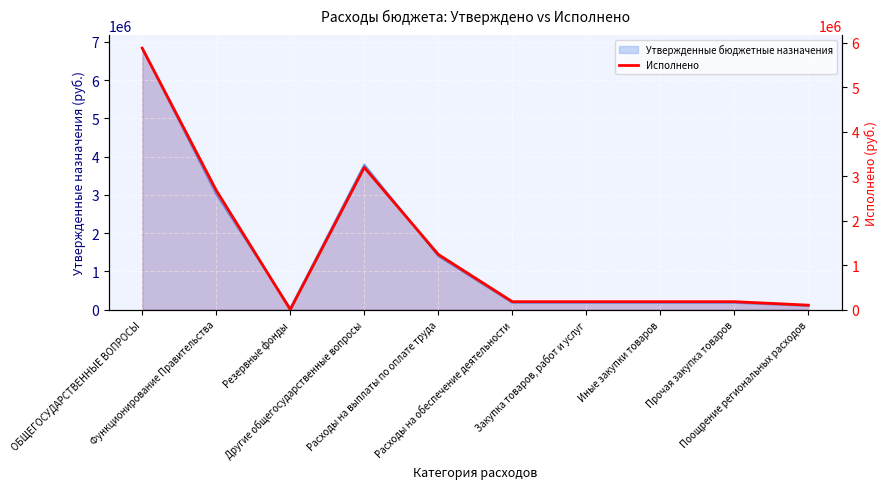

What is the label of the 6th point from the right?

Расходы на выплаты по оплате труда